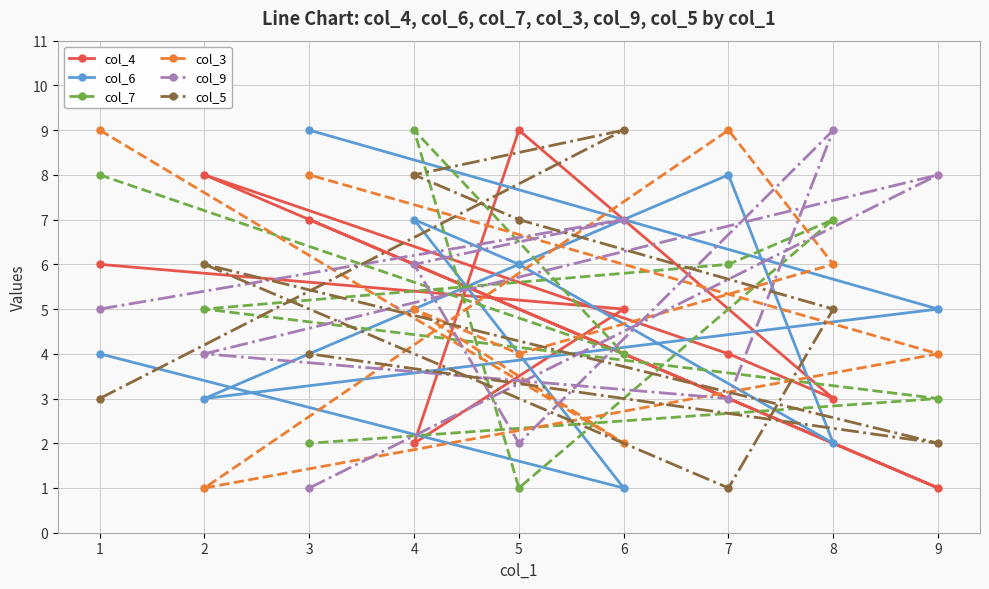

The col_3 series shows 4 at 9. True or false?

True